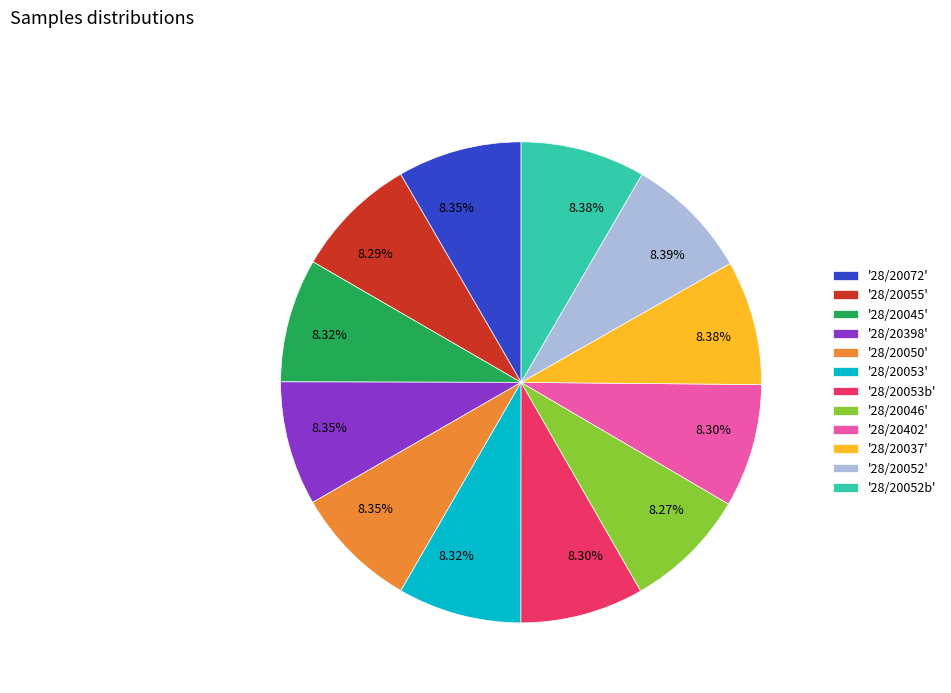

What is the ratio of the value at '28/20045' to the value at '28/20072'?

1.0